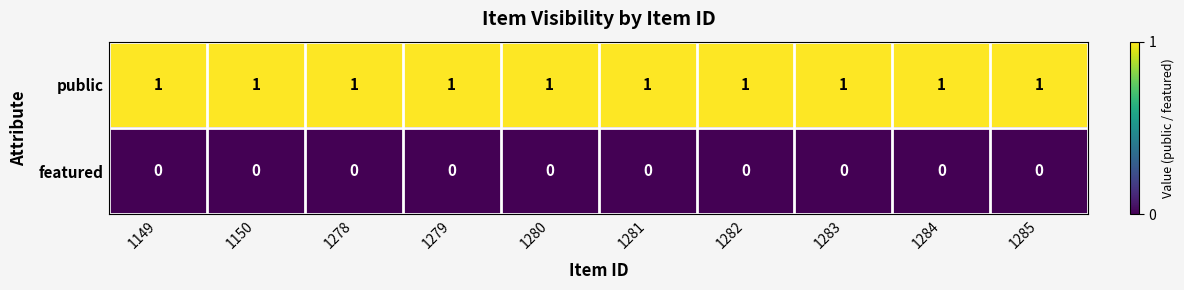

What is the sum of all public values?

10